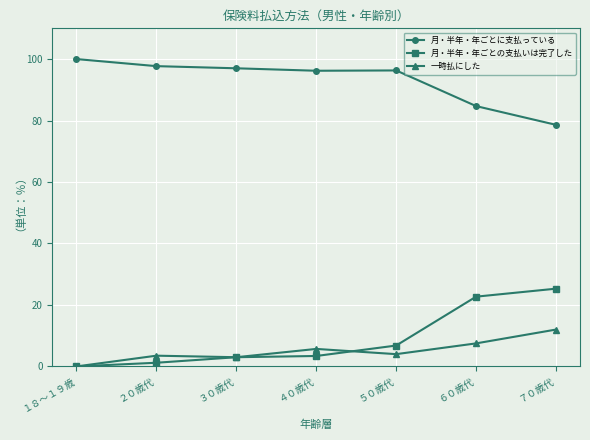

At which label does 月・半年・年ごとに支払っている first exceed 96?

１８～１９歳